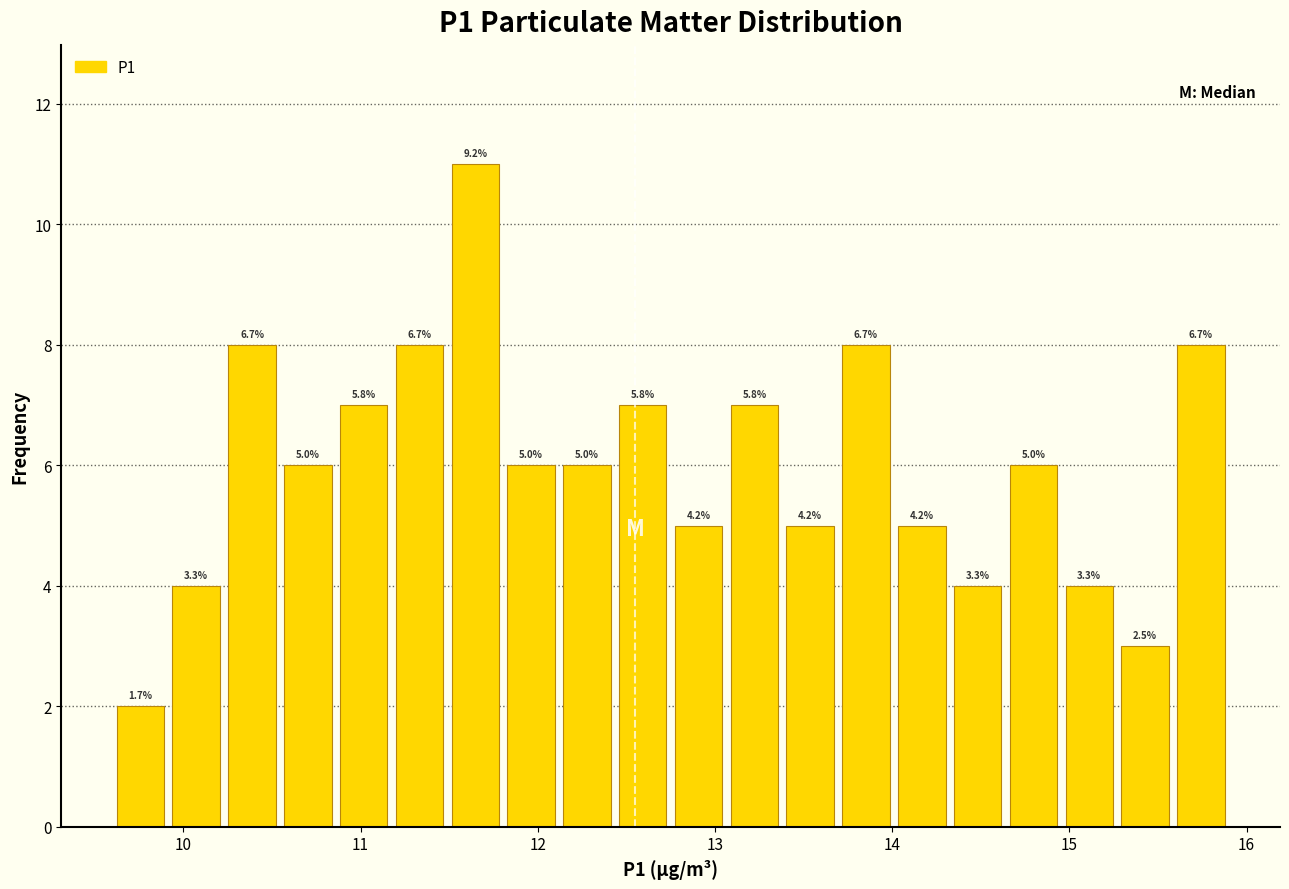

Around what value on the x-axis is the tallest bar? Give the approximate position of its centre, as read against the axis.

11.6